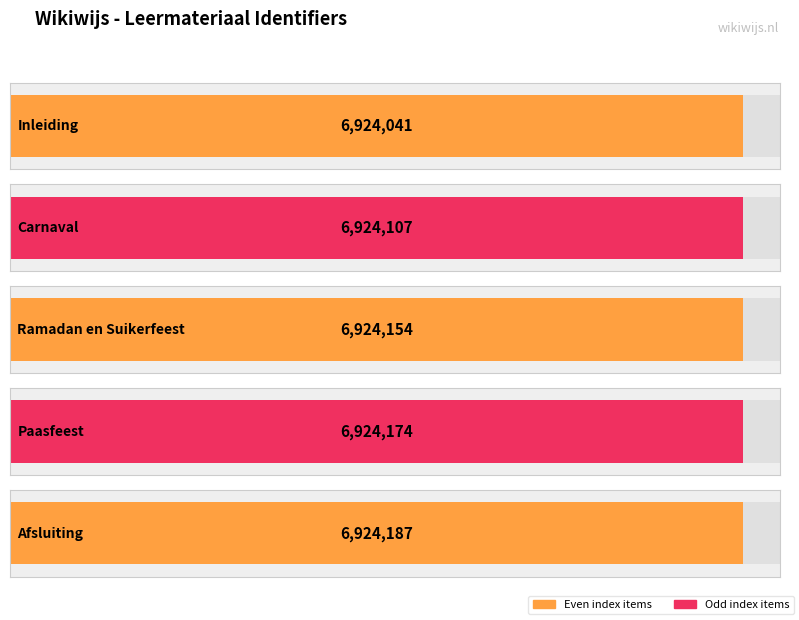

What value does the data have at Afsluiting, to the nearest 5?

6924185